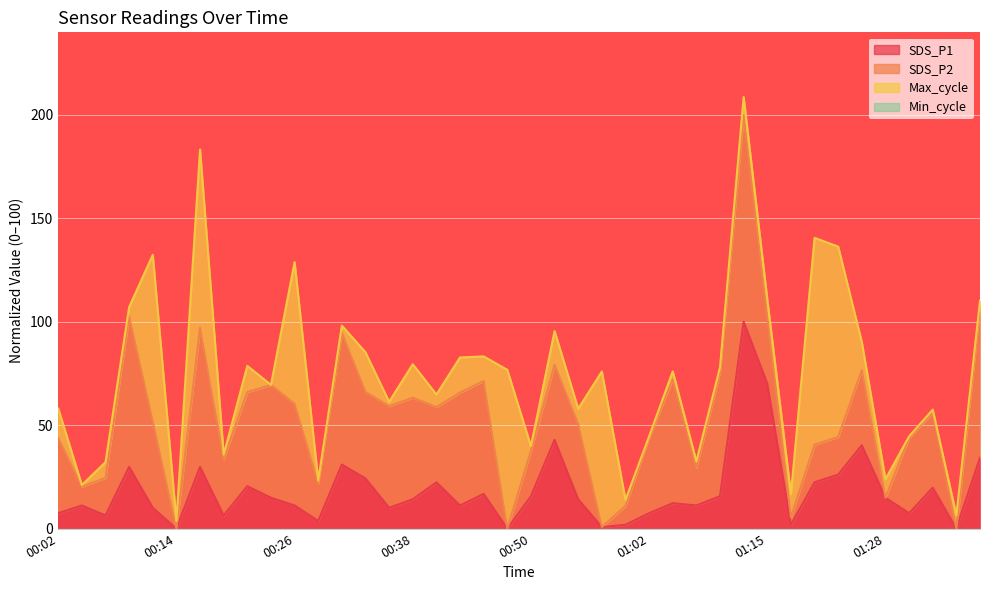

Rank the categories by value from lowest to highest.

00:14, 00:48, 01:35, 00:58, 01:00, 01:17, 00:28, 00:07, 00:19, 00:02, 01:02, 01:30, 00:11, 00:36, 00:04, 00:26, 00:43, 01:07, 01:05, 00:38, 00:55, 00:24, 01:28, 00:50, 01:10, 00:45, 01:32, 00:21, 00:40, 01:20, 00:33, 01:23, 00:09, 00:16, 00:31, 01:37, 01:25, 00:53, 01:15, 01:12